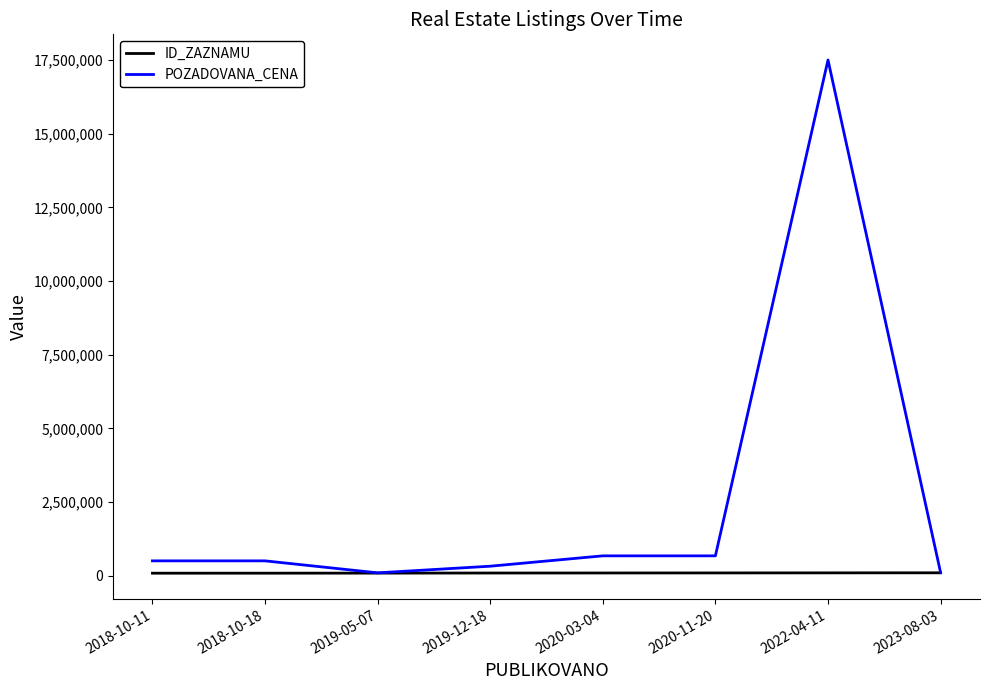

Which label corresponds to the largest value in the chart?

2022-04-11